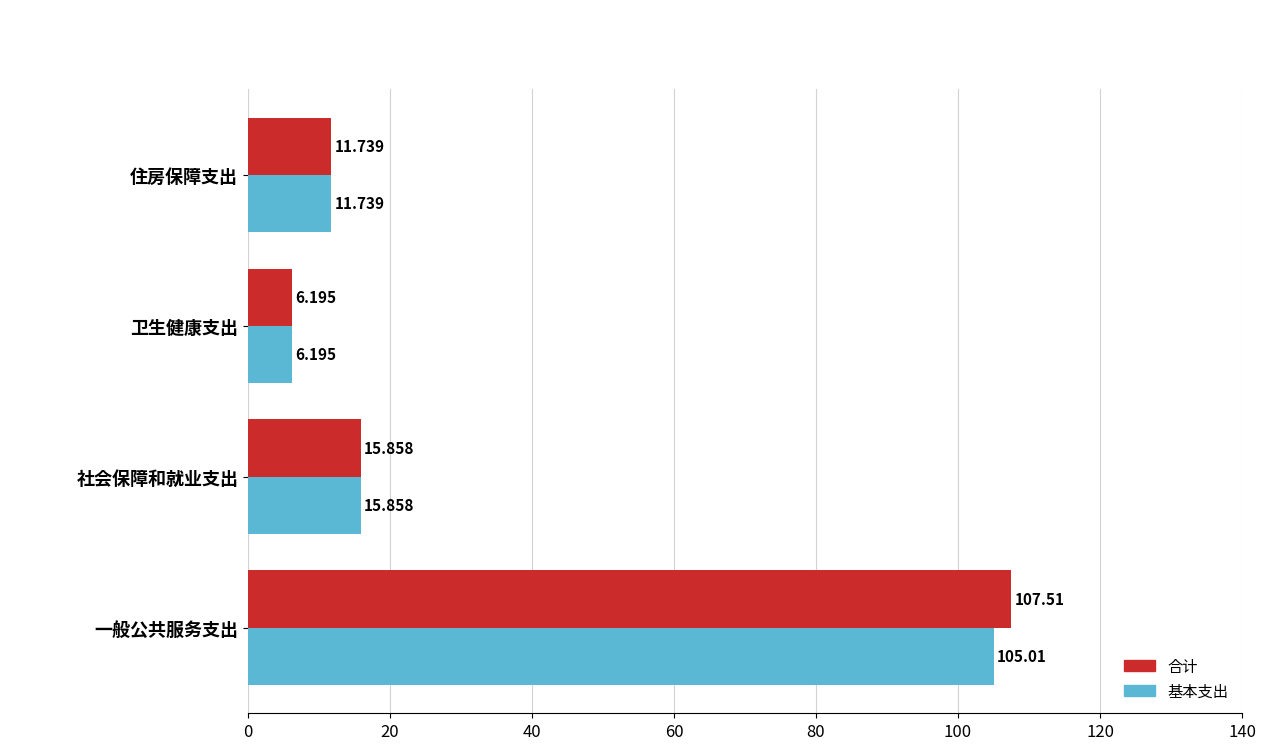

Rank the series by their maximum value, from lowest to highest.

基本支出, 合计